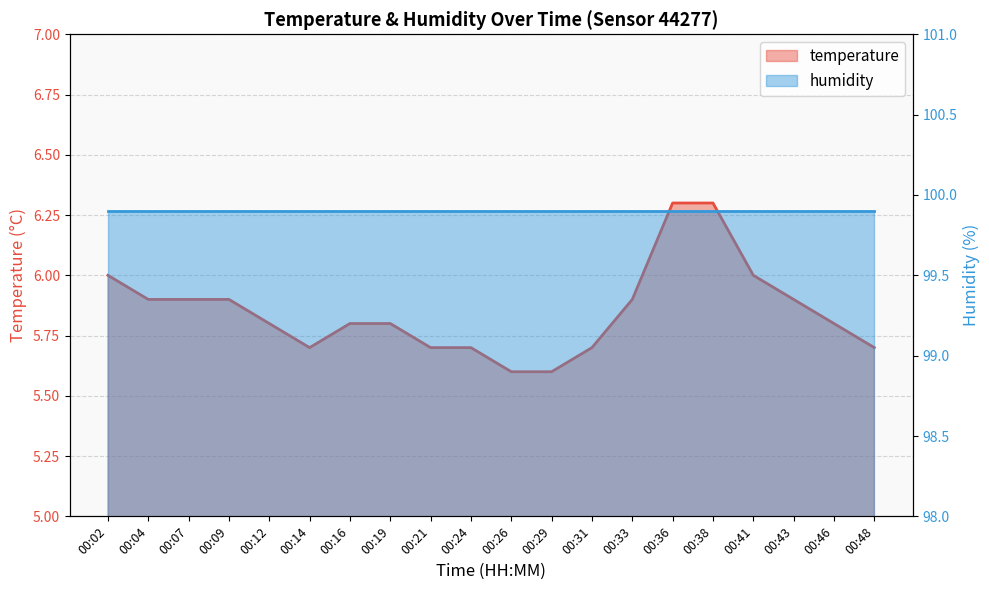

What is the minimum value shown in the chart?

5.6